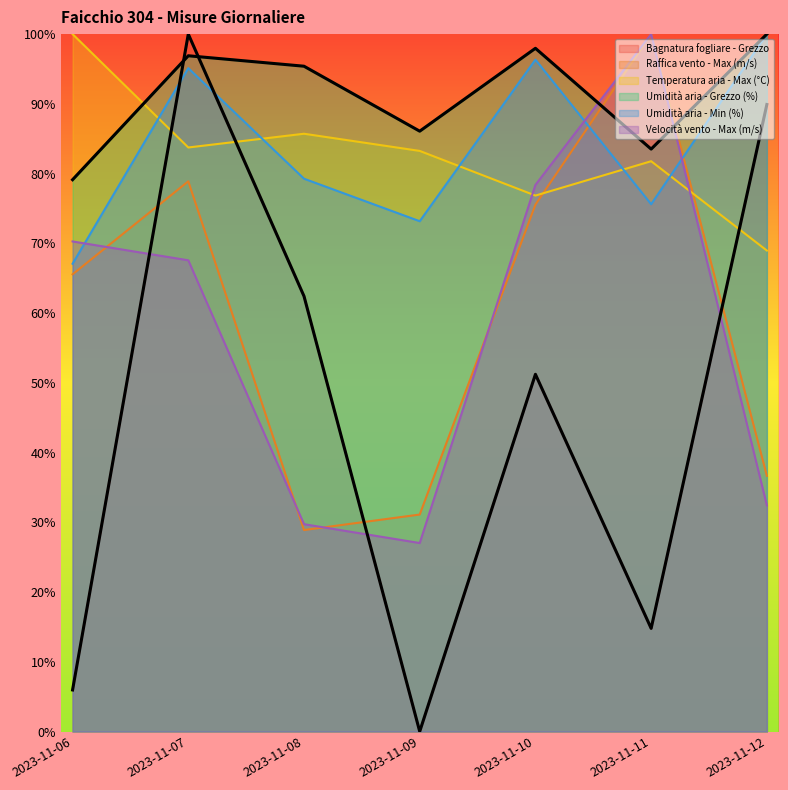

What is the highest value of the Raffica vento - Max (m/s) series?

100.0